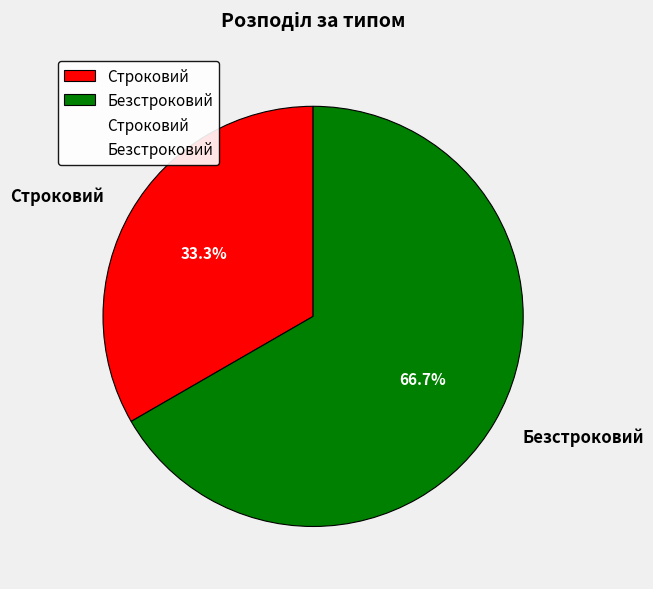

Is there a majority slice in this chart?

Yes